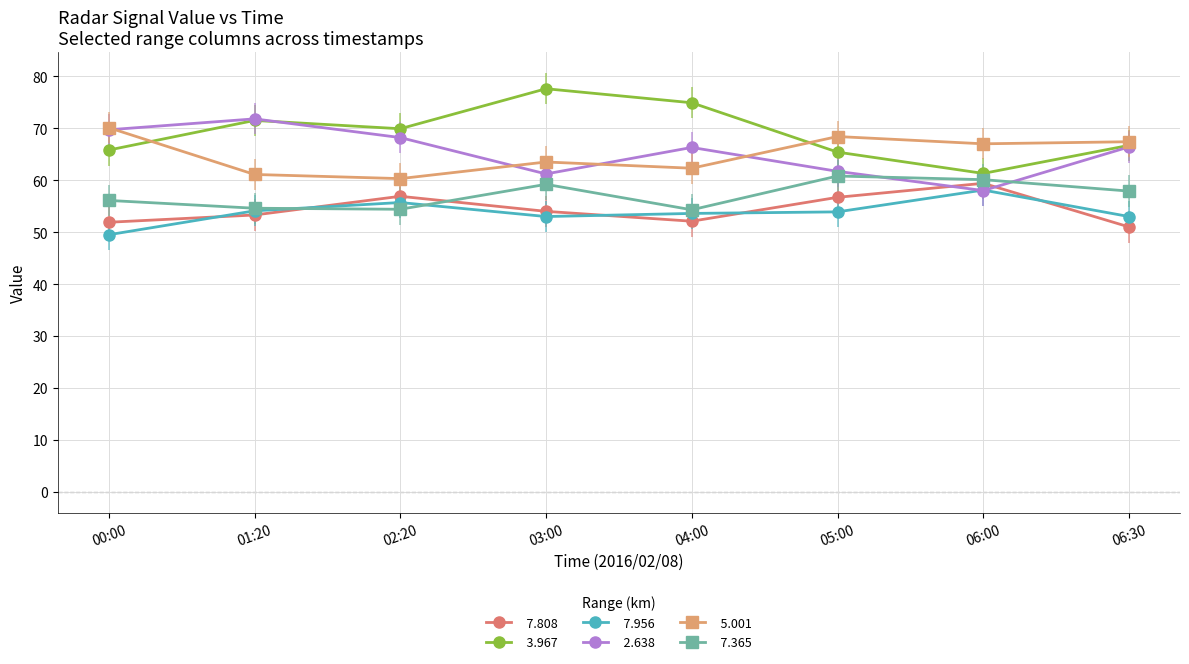

What is the label of the 7th point from the left?

06:00